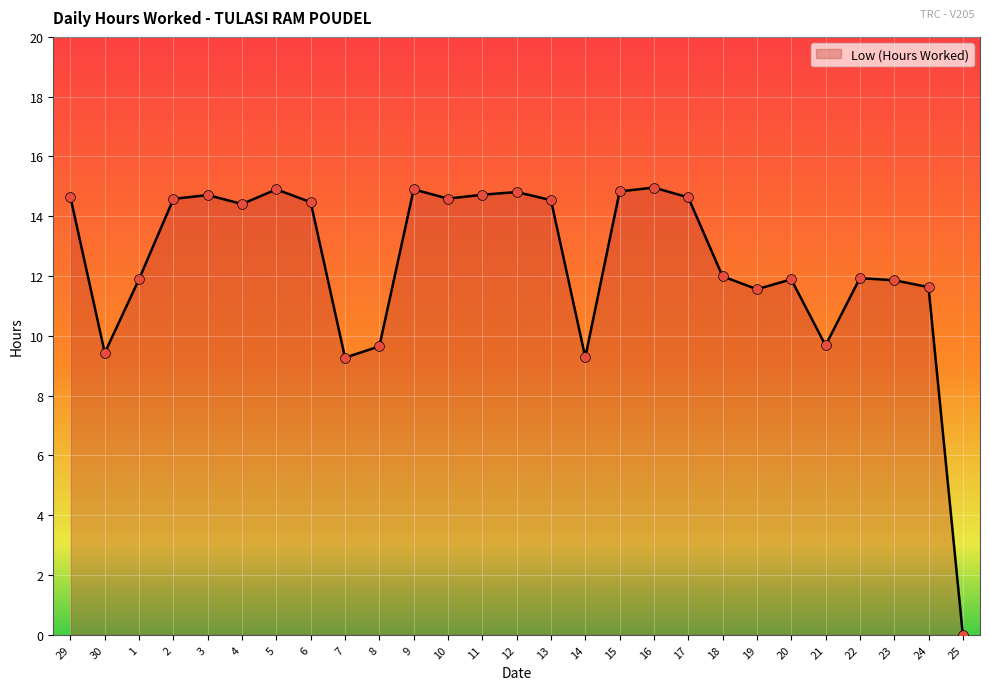

What is the ratio of the value at 9 to the value at 15?

1.0